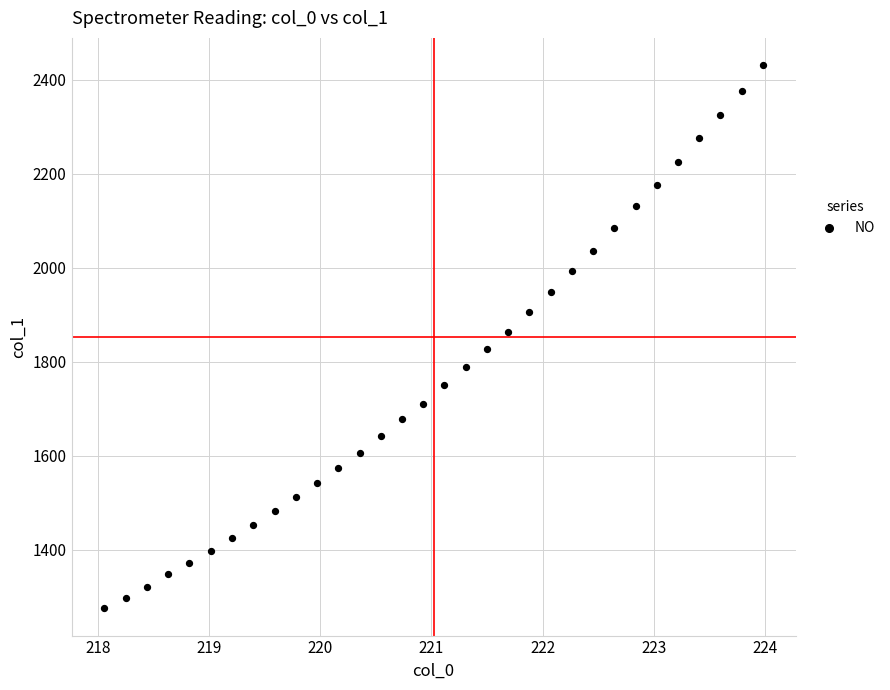

What is the range of Y values (max minus min)?

1156.2